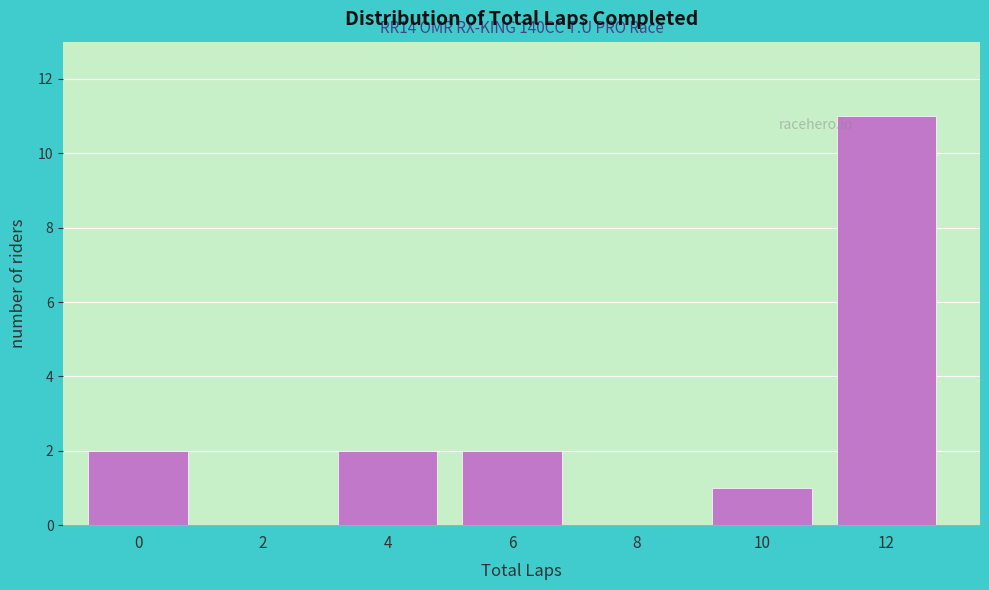

Reading right to left, what are all the values shown in this chart?

12=11	10=1	8=0	6=2	4=2	2=0	0=2